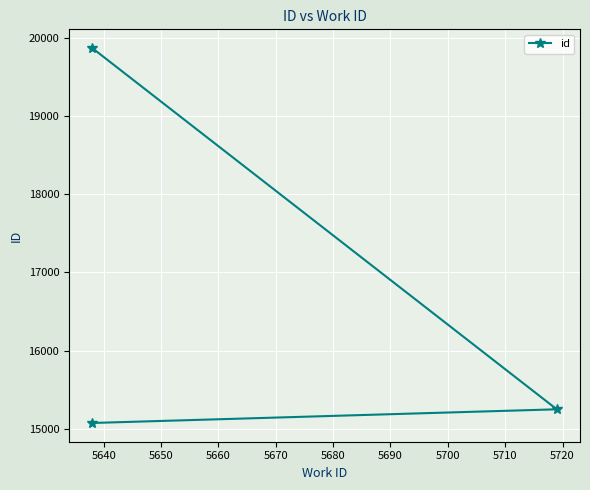

Reading right to left, extract all data points from this chart.

19872	15248	15073